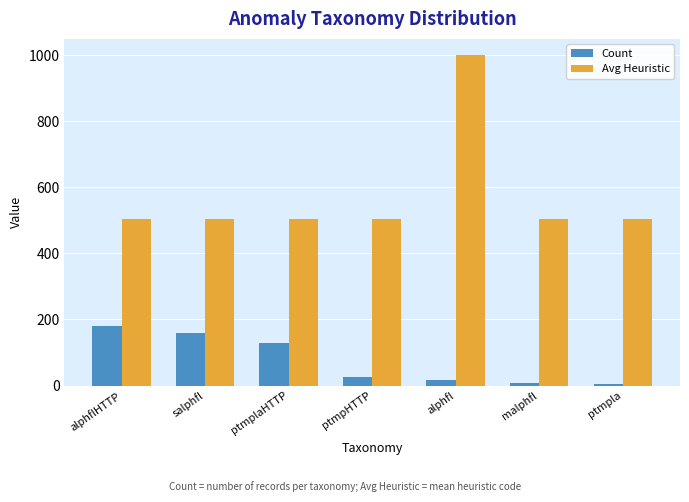

At which label does Count first exceed 25?

alphflHTTP